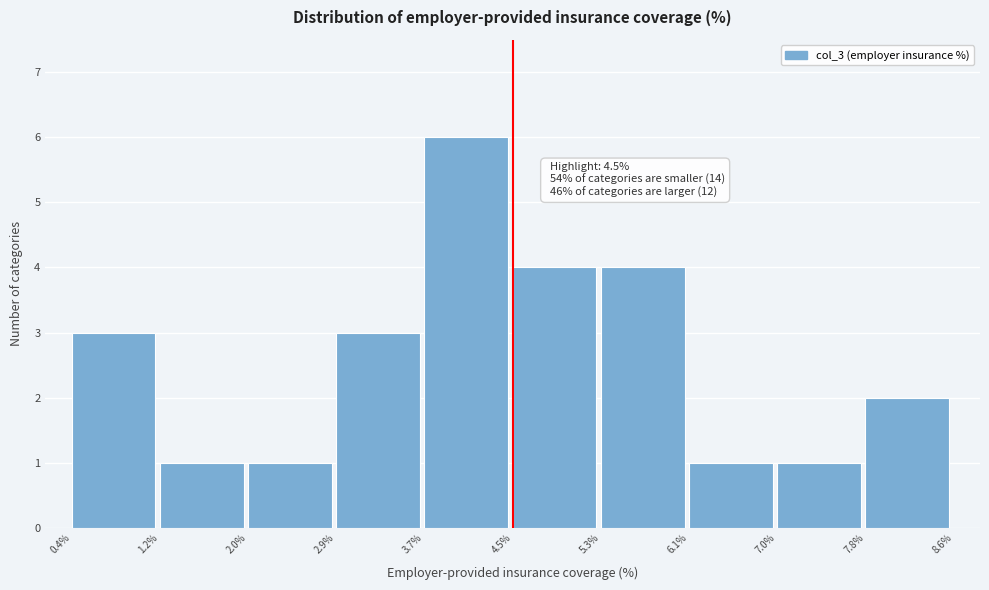

Which range on the x-axis has the tallest bar?

3.7% to 4.5%